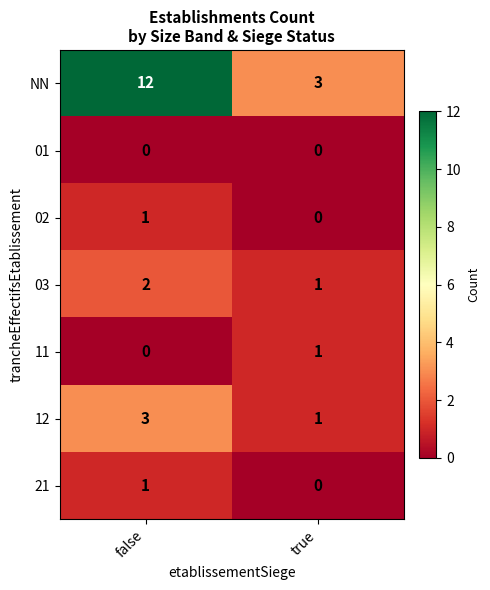

Rank the categories by 12 value from highest to lowest.

false, true